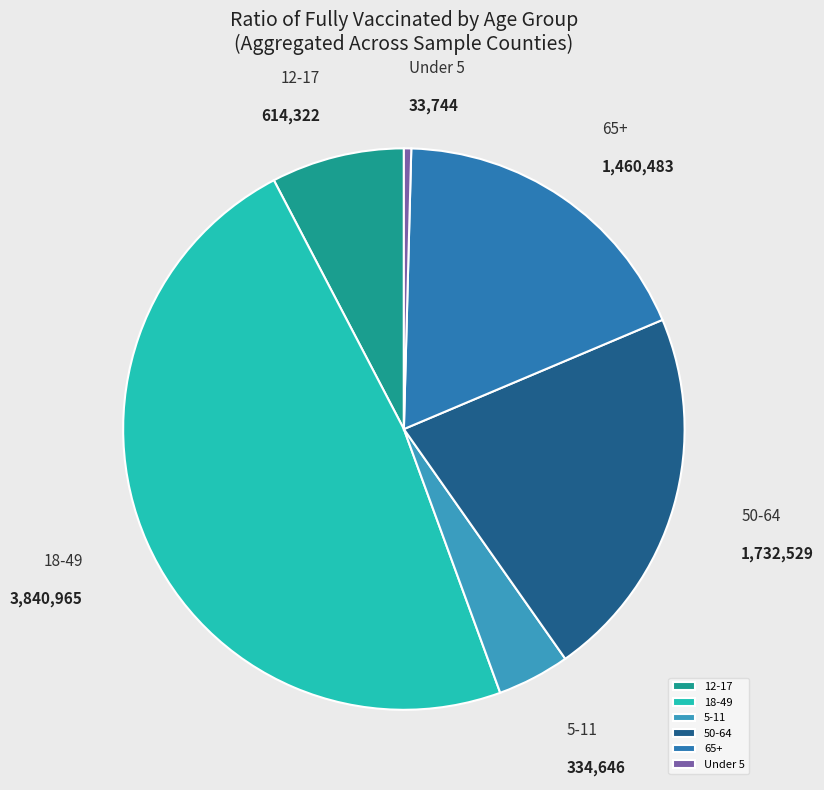

Rank the categories by value from highest to lowest.

18-49, 50-64, 65+, 12-17, 5-11, Under 5